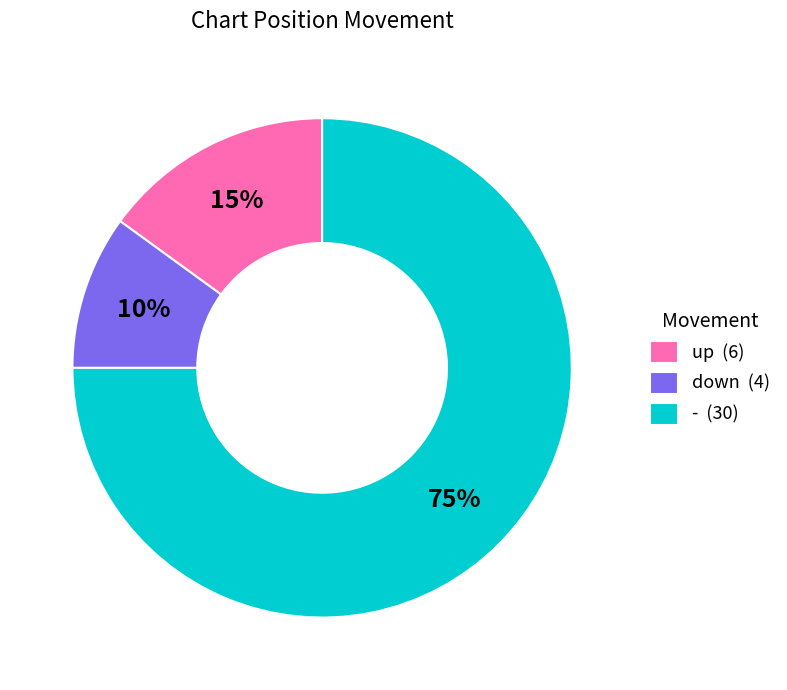

Do down (4) and up (6) together represent more than half of the pie?

No